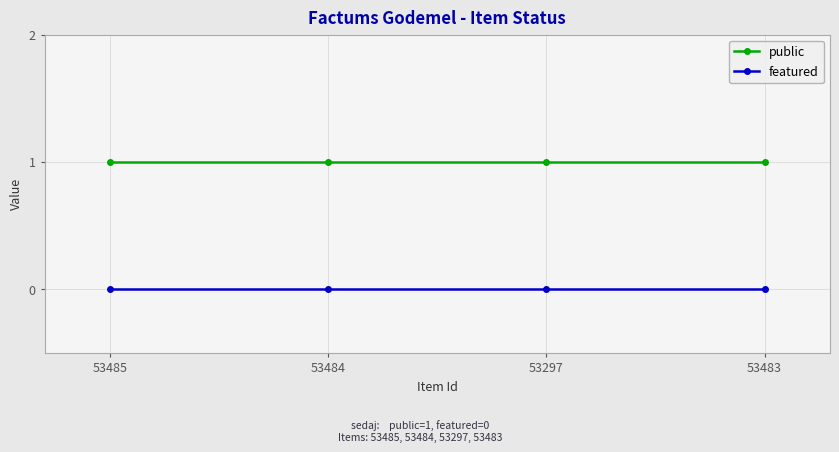

Rank the series by their average value, from highest to lowest.

public, featured